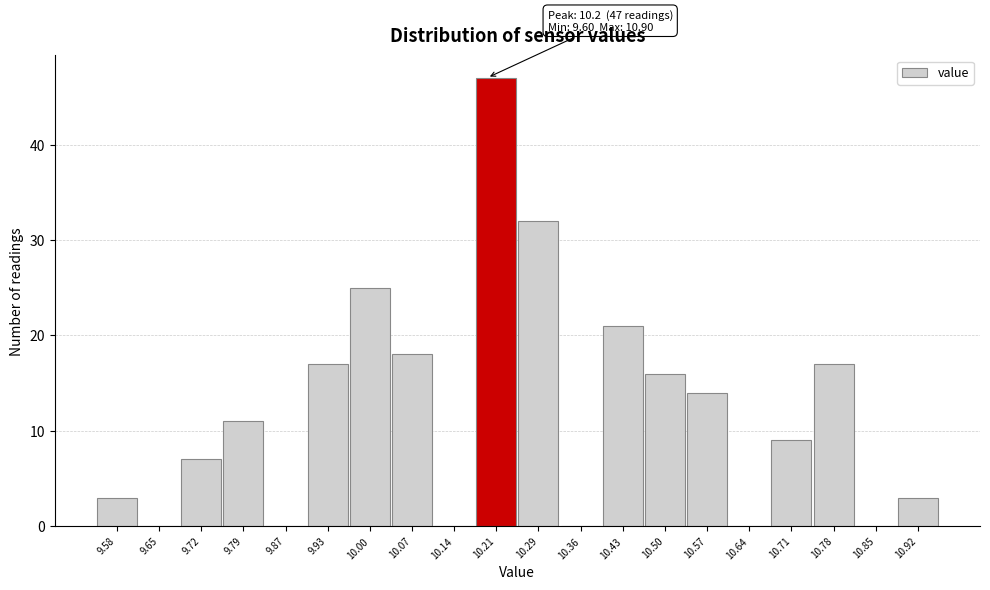

Over which range of the x-axis is the bar tallest?

10.18 to 10.25